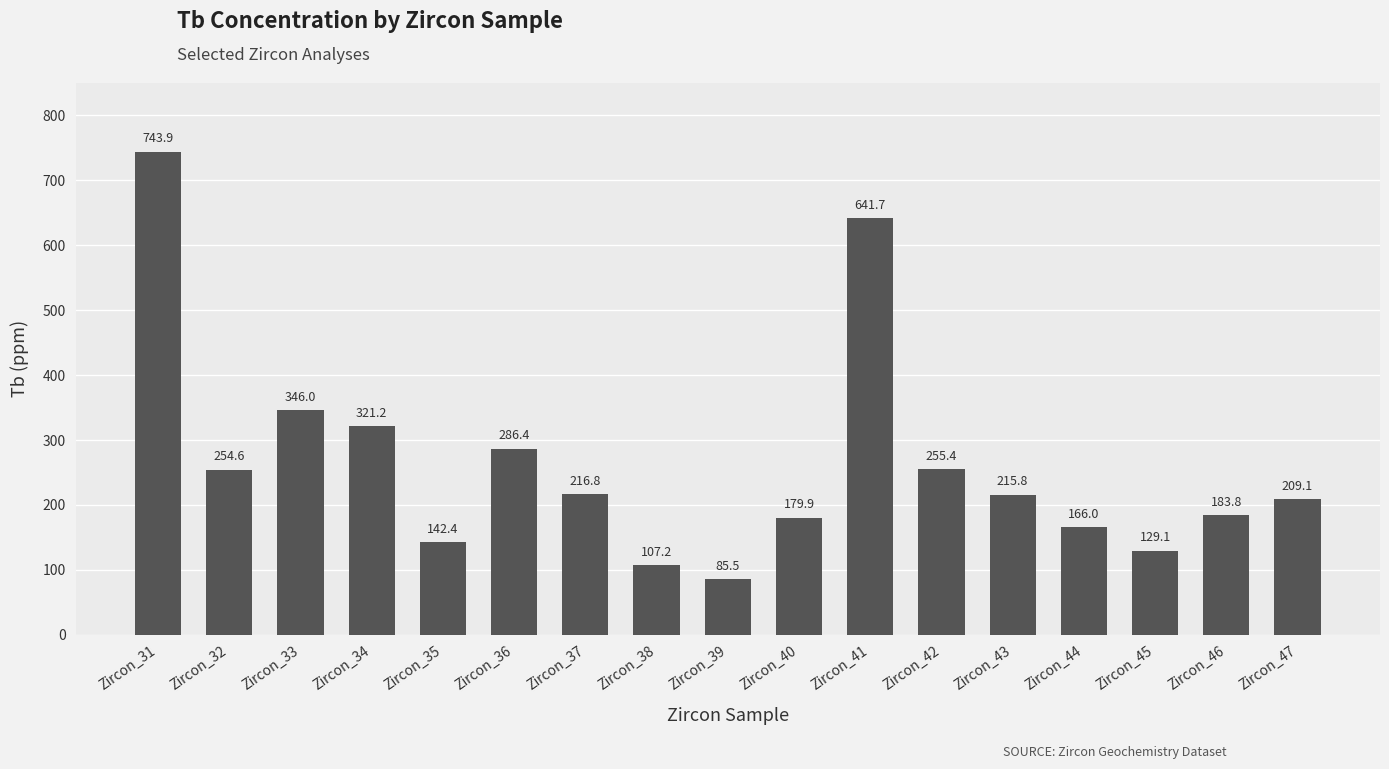

Reading right to left, what are all the values shown in this chart?

Zircon_47=209.1	Zircon_46=183.8	Zircon_45=129.1	Zircon_44=166.0	Zircon_43=215.8	Zircon_42=255.4	Zircon_41=641.7	Zircon_40=179.9	Zircon_39=85.5	Zircon_38=107.2	Zircon_37=216.8	Zircon_36=286.4	Zircon_35=142.4	Zircon_34=321.2	Zircon_33=346.0	Zircon_32=254.6	Zircon_31=743.9